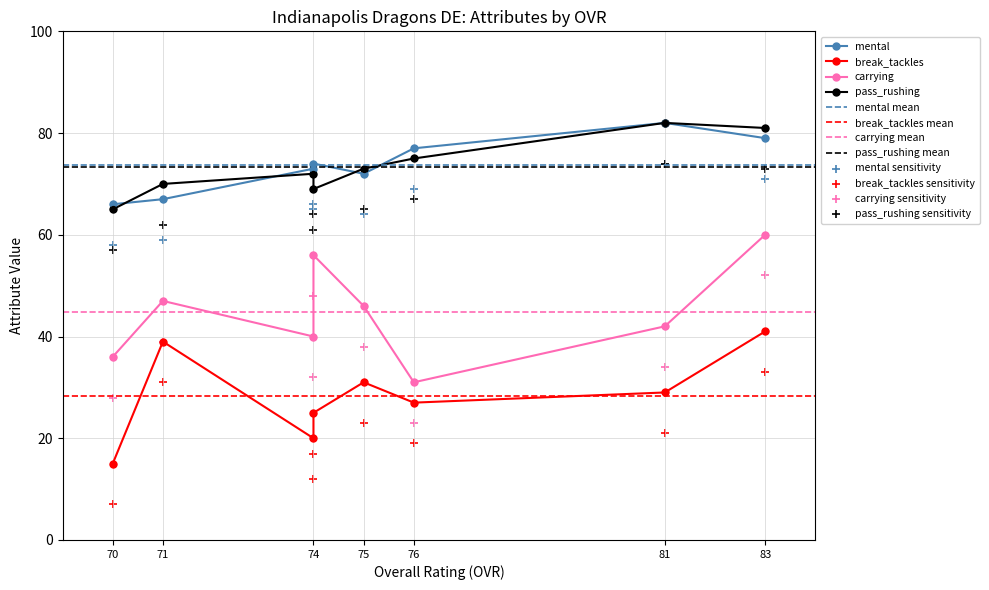

Which series has the largest total across all categories?

mental